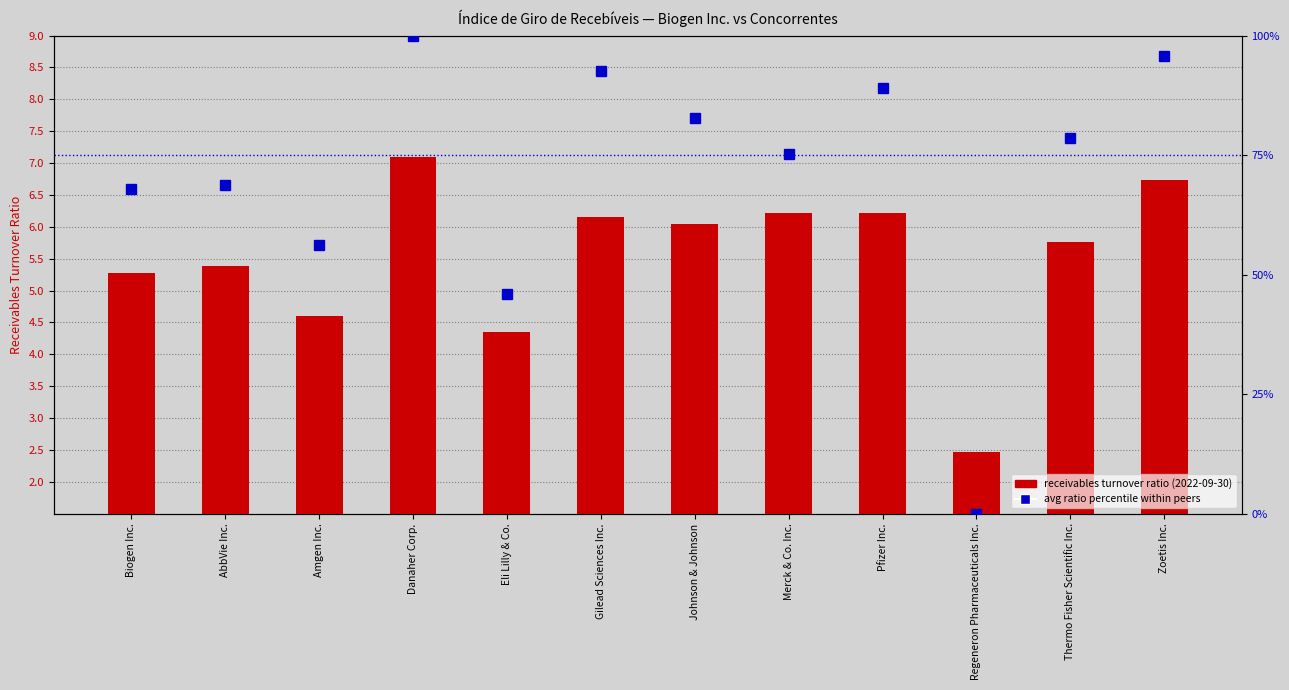

True or false: avg ratio percentile within peers has a value of 67.9 at Biogen Inc..

True